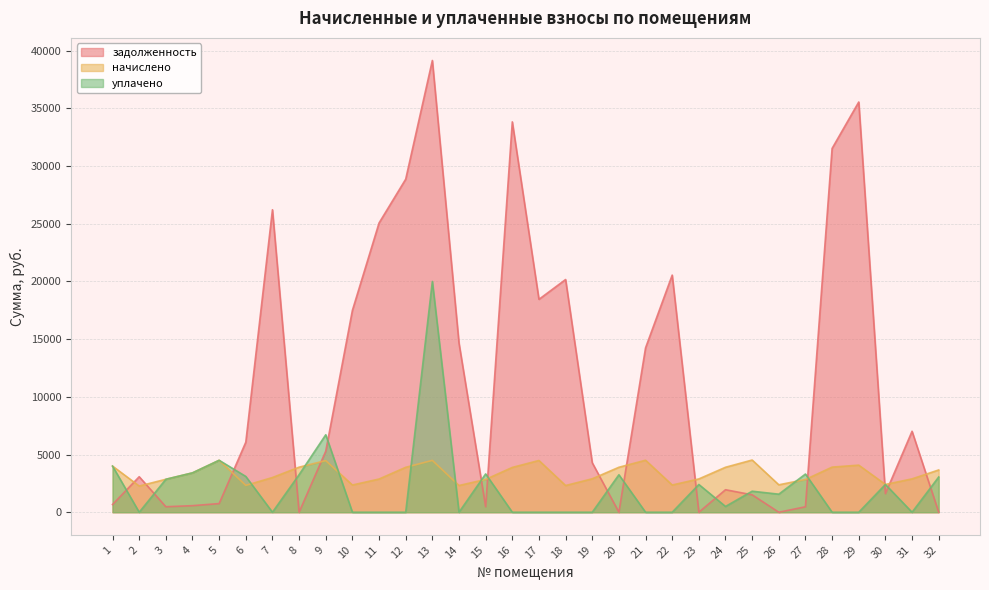

After their last crossing, which series has the higher values: задолженность or уплачено?

уплачено